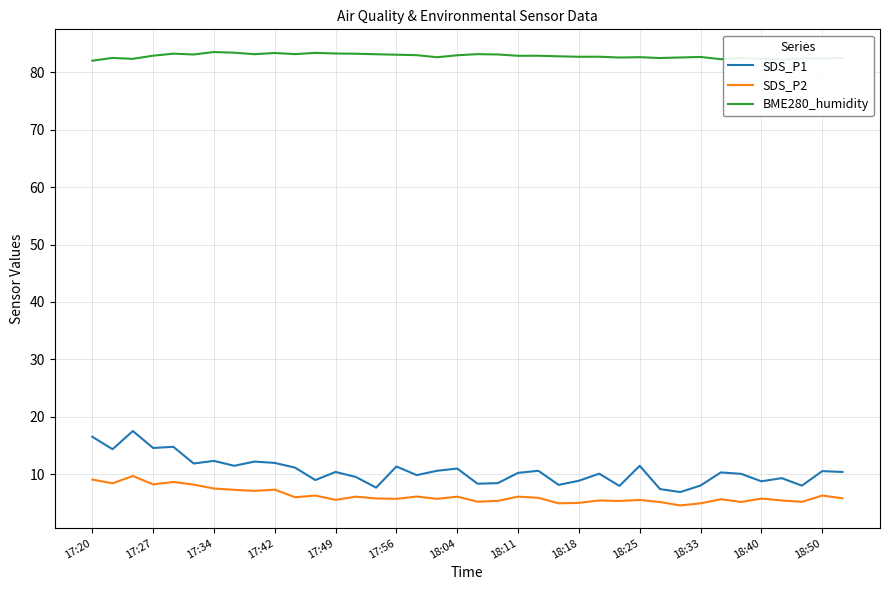

True or false: SDS_P1 and BME280_humidity cross at least once.

False